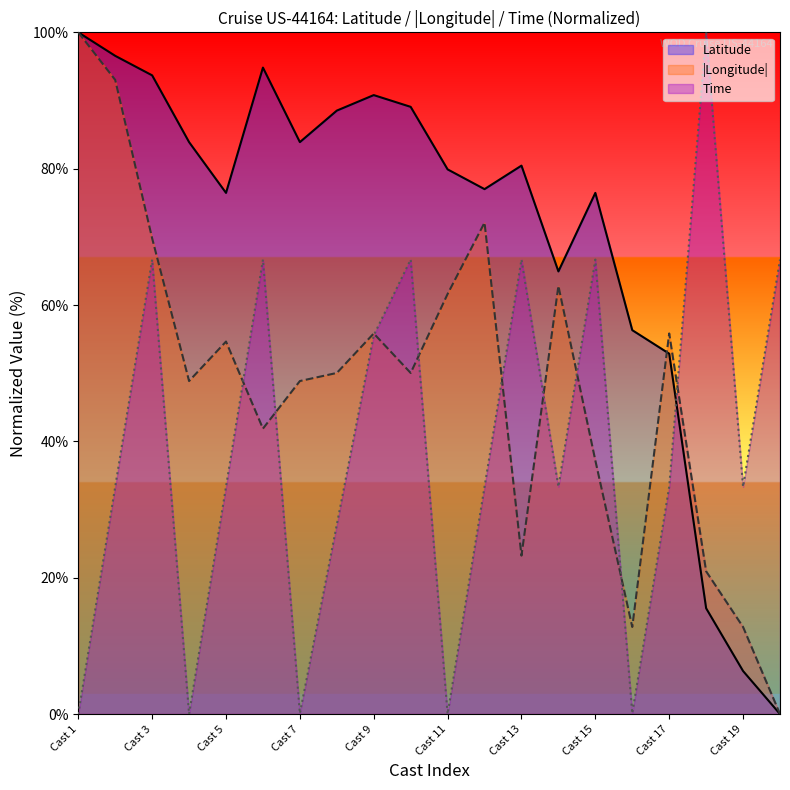

Where is Latitude nearest to the value 50?

Cast 17